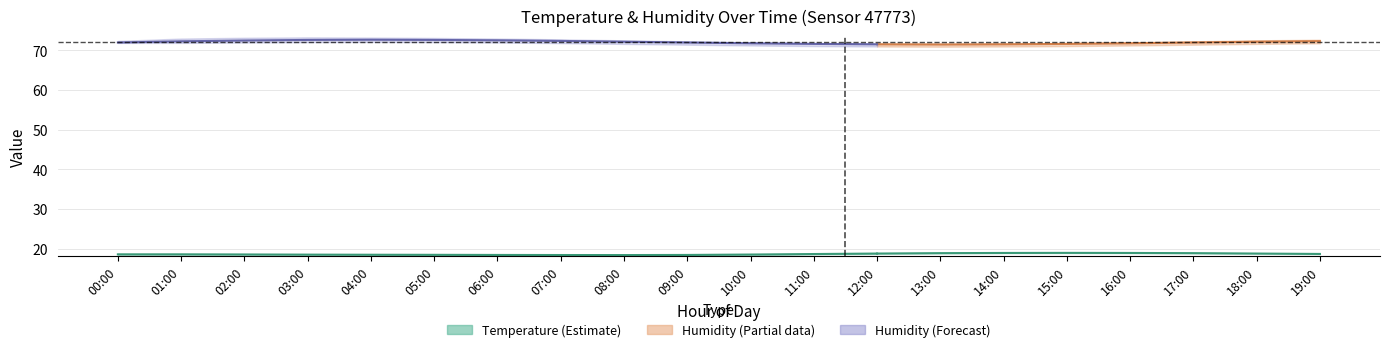

How many interior local valleys does the humidity_mean series have?

1